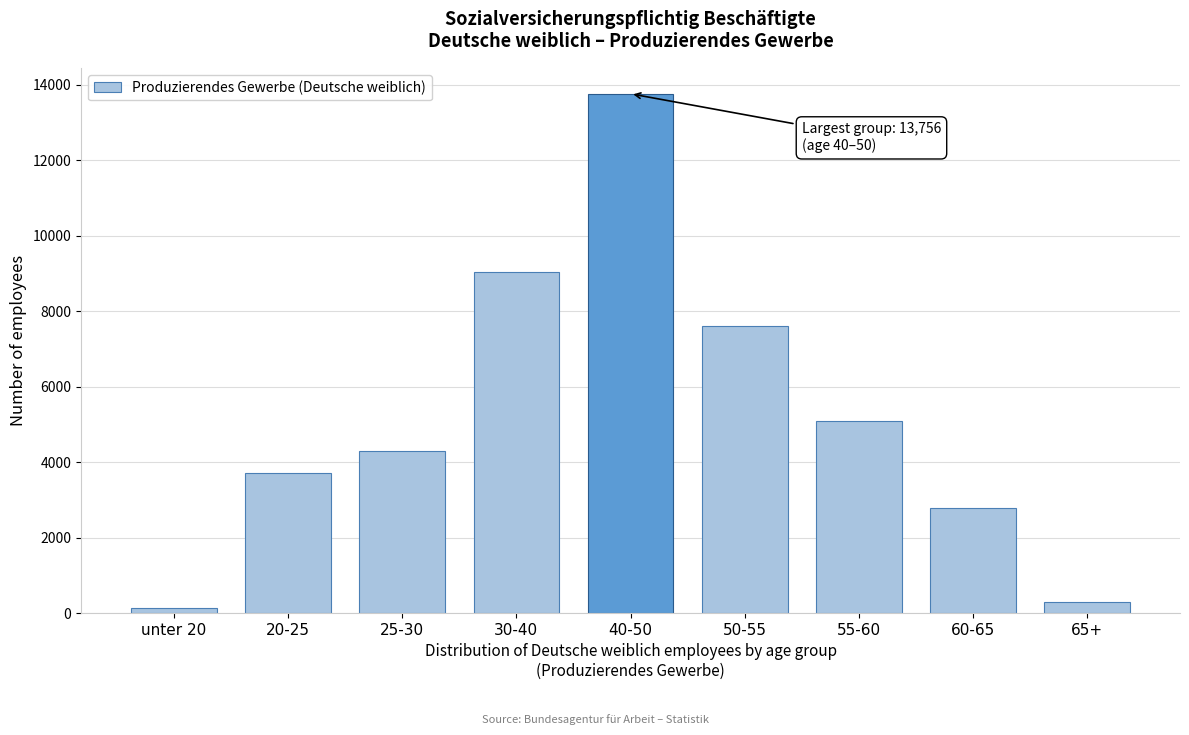

Reading left to right, transcribe all the data shown in this chart.

135	3717	4287	9039	13756	7593	5093	2787	301